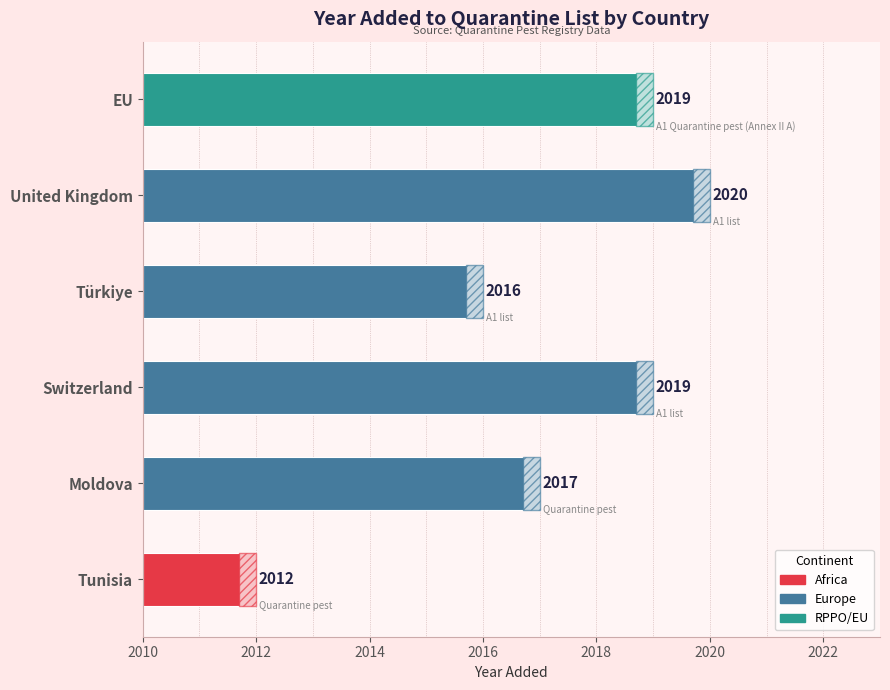

Are the bars horizontal?

Yes